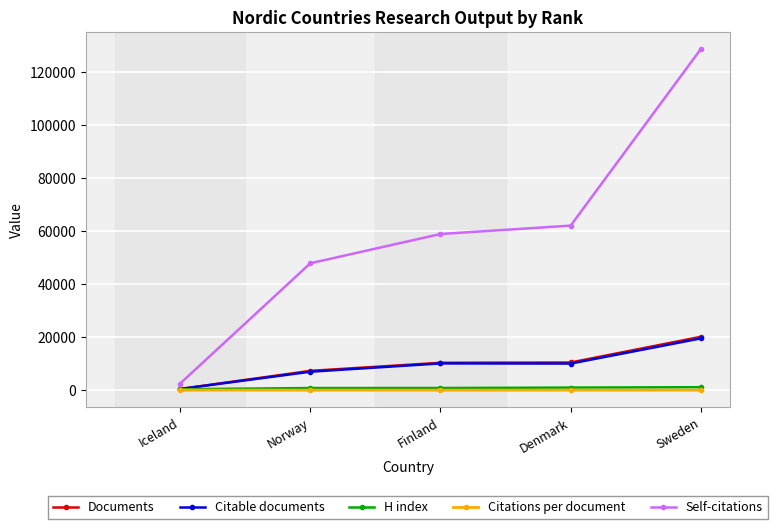

Which series changed the most between Iceland and Finland?

Self-citations